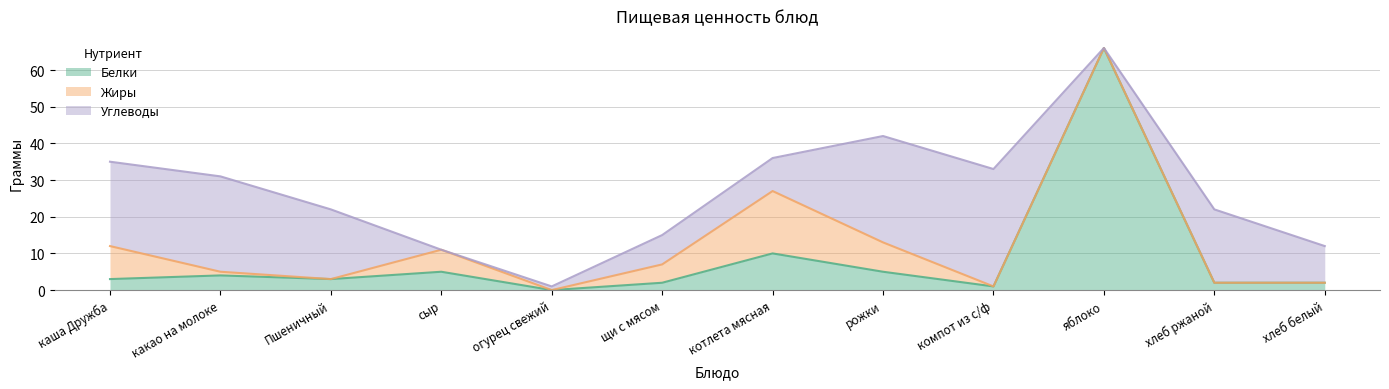

What is the spread (max minus min) of values at яблоко?

66